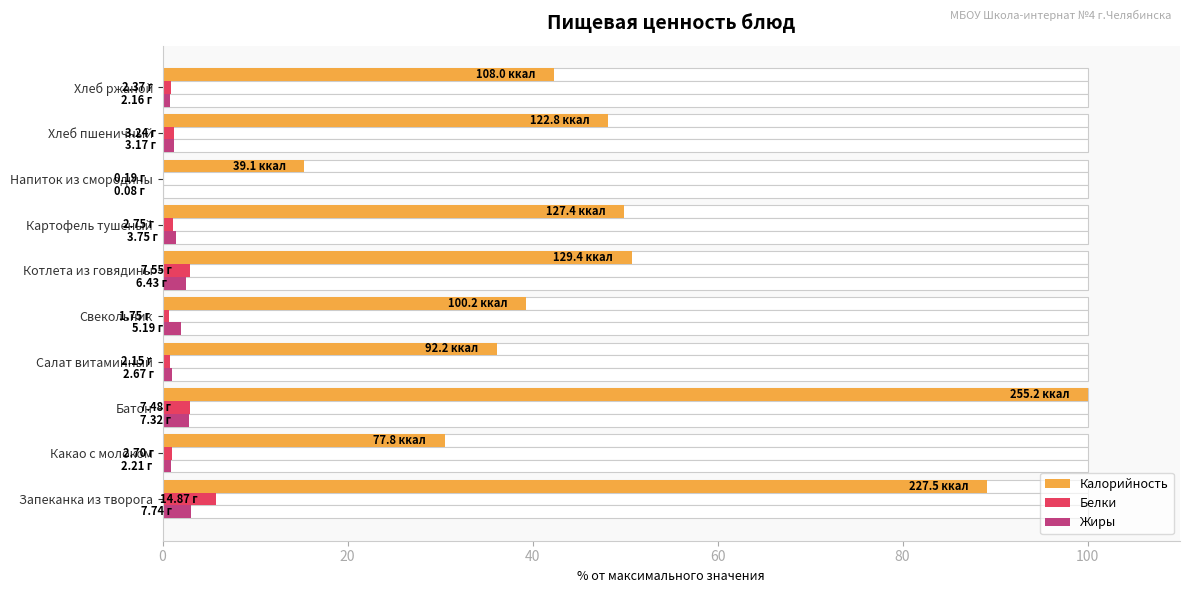

Which series has the largest range (max minus min)?

Калорийность